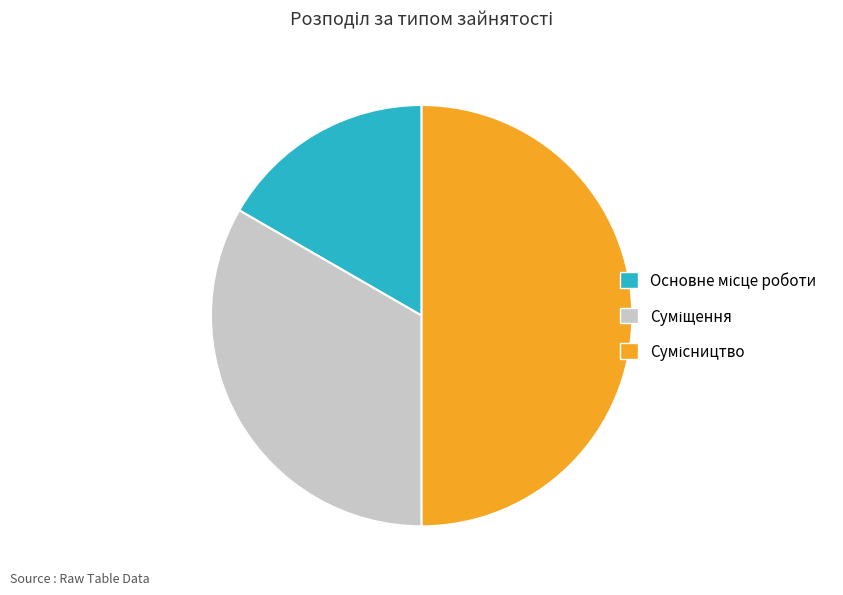

Rank the categories by value from lowest to highest.

Основне місце роботи, Суміщення, Сумісництво